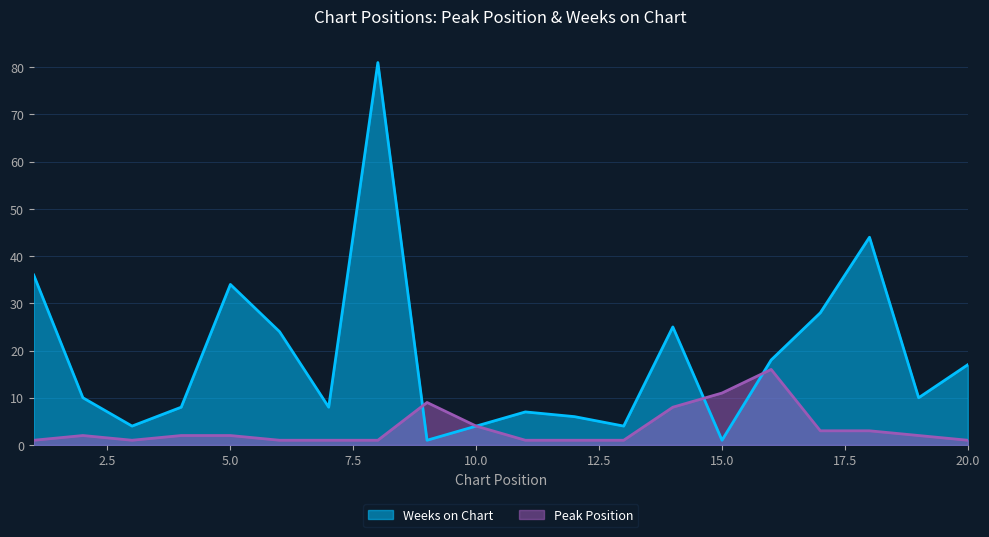

In Weeks on Chart, how many points are lower than both neighbors (excluding endpoints)?

6